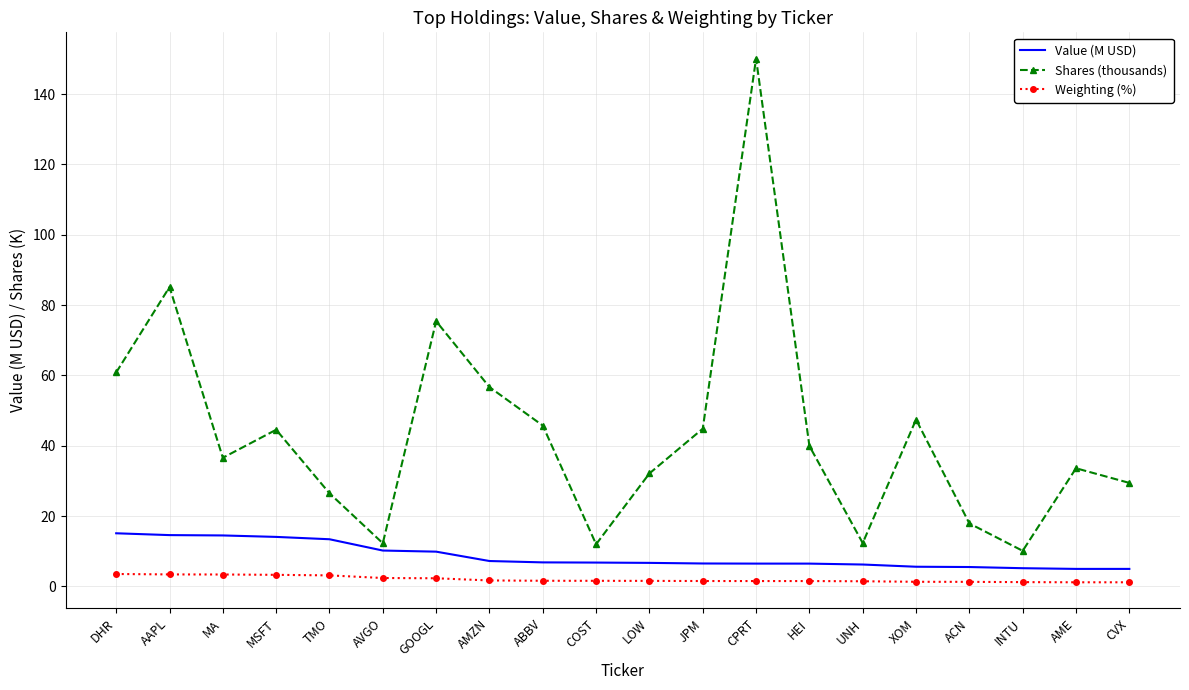

Is the value of Weighting (%) at CPRT greater than the value of Value (M USD) at AME?

No